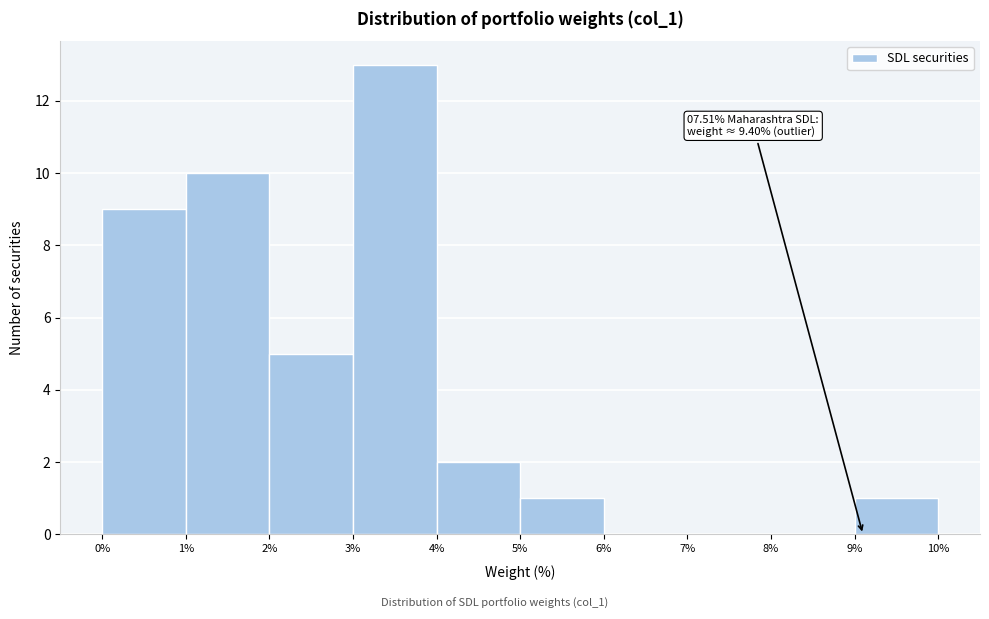

Which range on the x-axis has the tallest bar?

3% to 4%